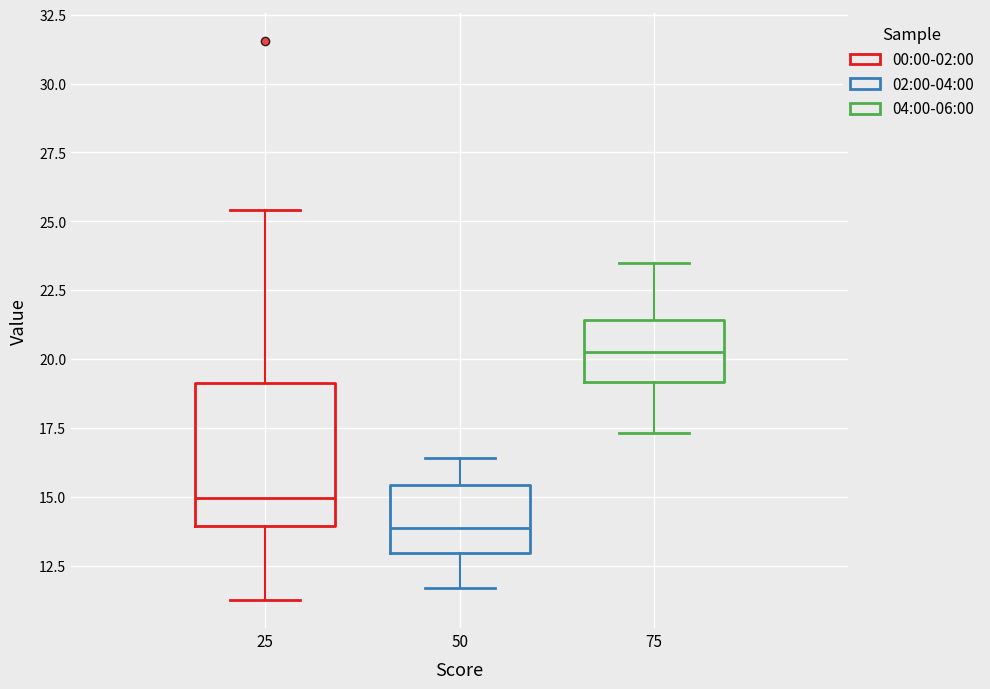

Where is the lower edge of the box at x = 50 on the y-axis? The values are not printed on the chart, so give them approximately, as read against the axis.

13.0